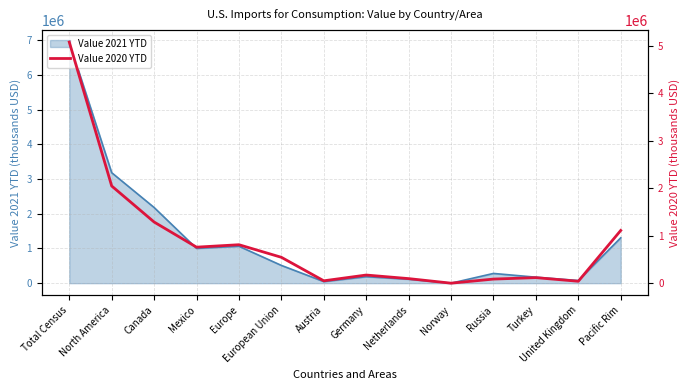

True or false: Value 2021 YTD has a value of 1632701 at North America.

False